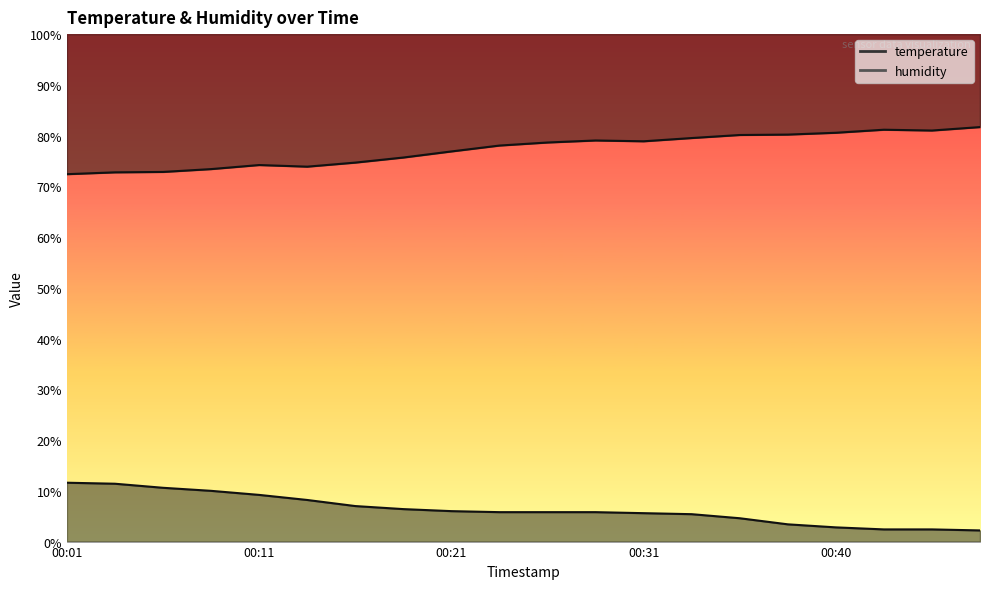

Reading right to left, transcribe all the data shown in this chart.

temperature: 2.2	2.4	2.4	2.8	3.4	4.6	5.4	5.6	5.8	5.8	5.8	6.0	6.4	7.0	8.2	9.2	10.0	10.6	11.4	11.6
humidity: 81.7	81.0	81.2	80.6	80.2	80.1	79.5	78.9	79.0	78.6	78.0	76.9	75.7	74.7	73.9	74.2	73.4	72.8	72.8	72.4